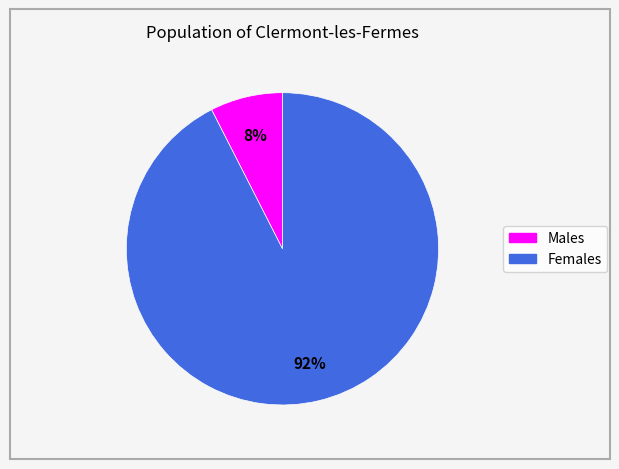

To the nearest percent, what is the average slice percentage?

50%